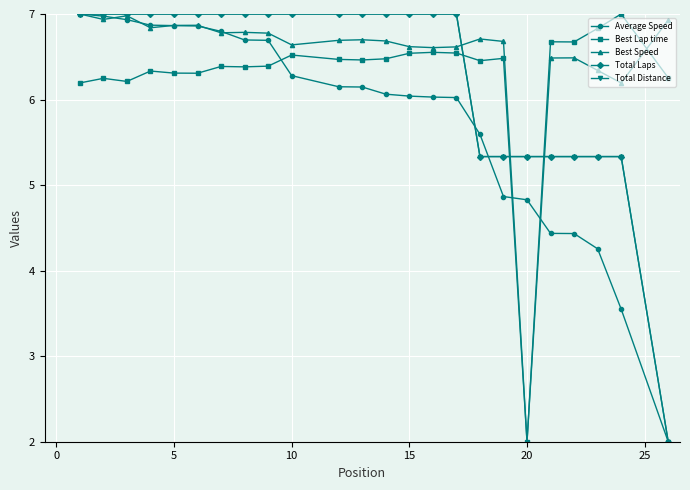

Is this an area chart (filled region under the line)?

No